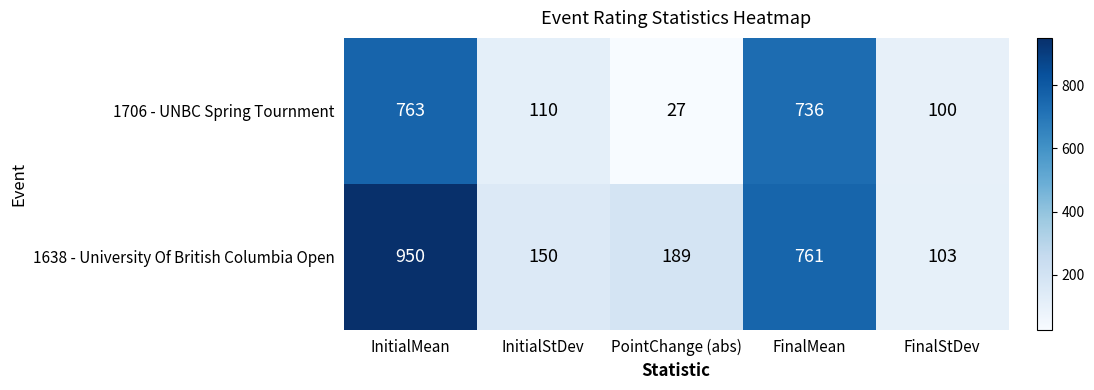

At how many categories does at least one series exceed 942?

1